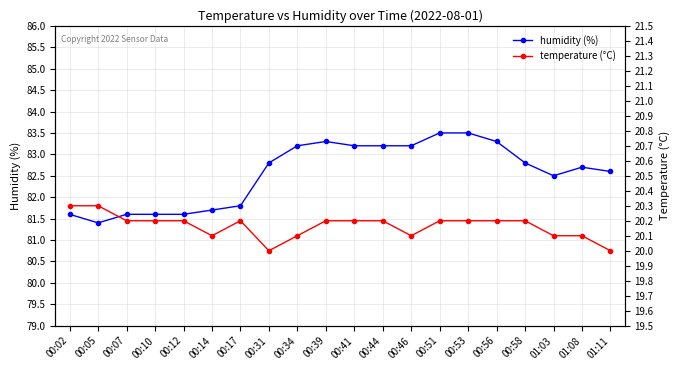

True or false: humidity (%) and temperature (°C) intersect in this chart.

False